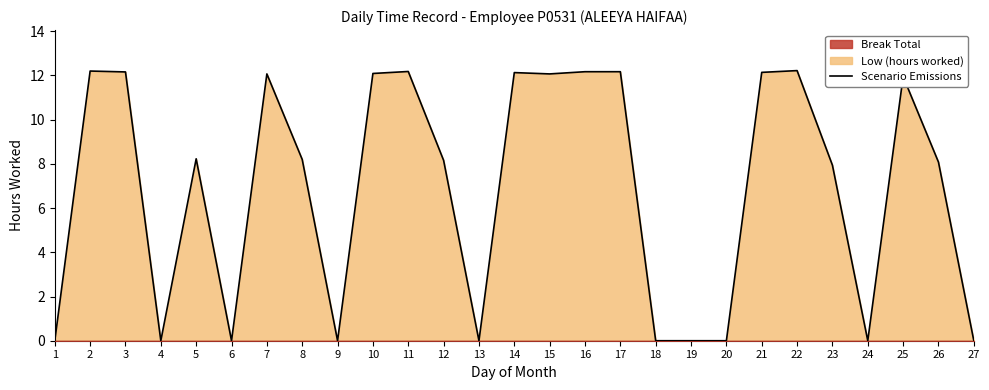

What is the average value?

6.9